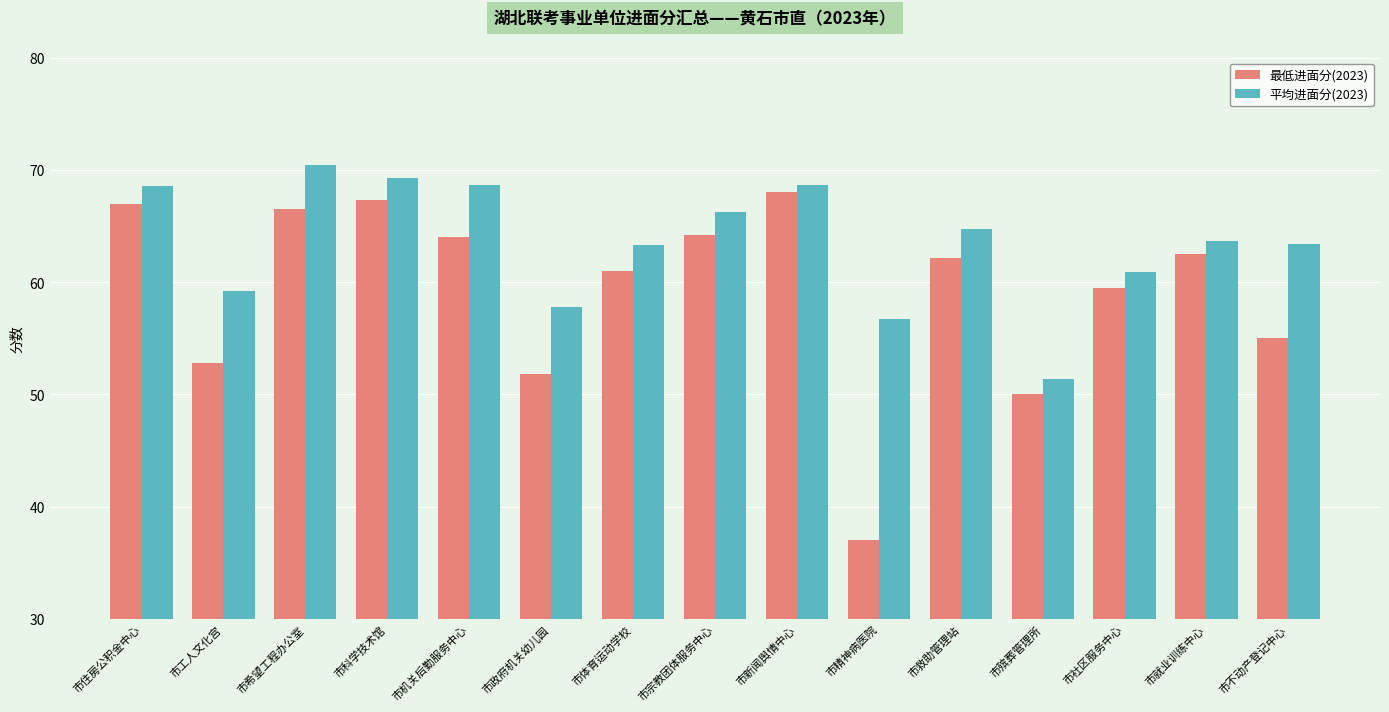

Between 市政府机关幼儿园 and 市社区服务中心, which series saw the biggest shift?

最低进面分(2023)